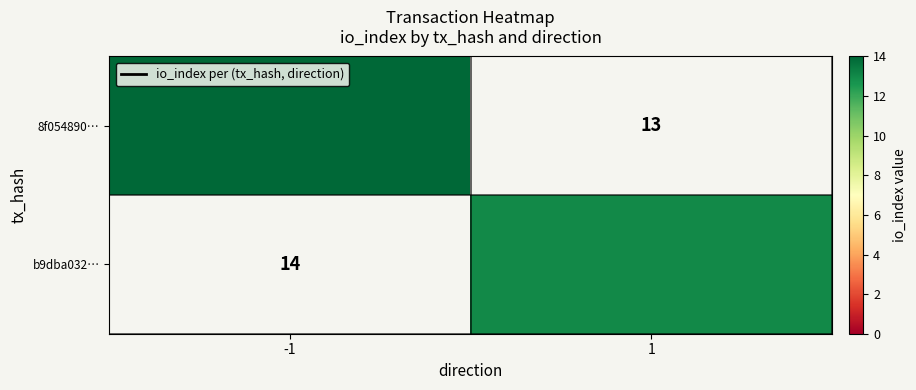

How many series are shown in this chart?

2